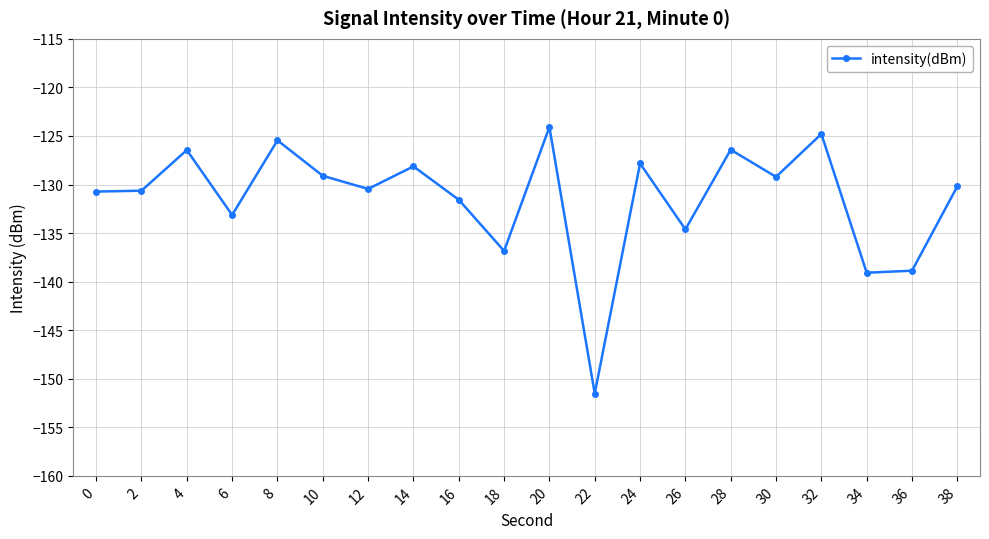

Which label corresponds to the largest value in the chart?

20